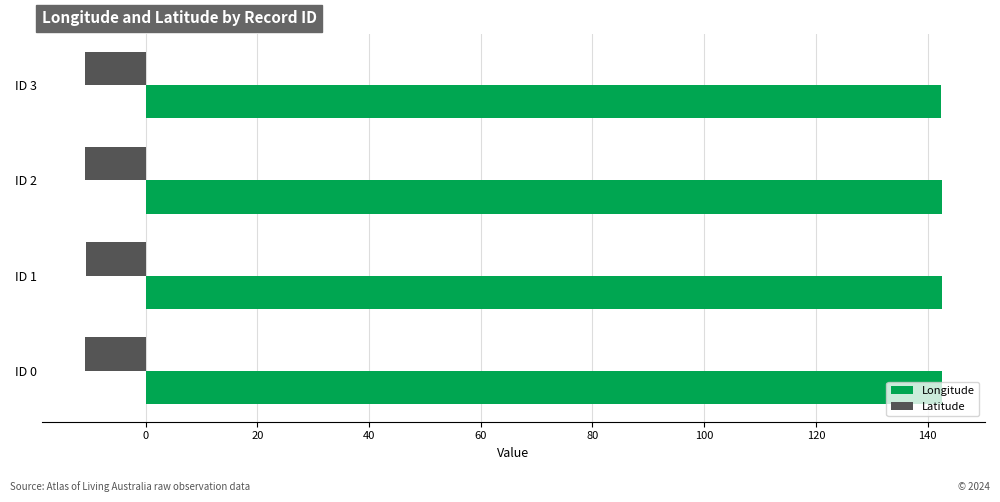

What is the difference between the highest and lowest values at ID 0?

153.4